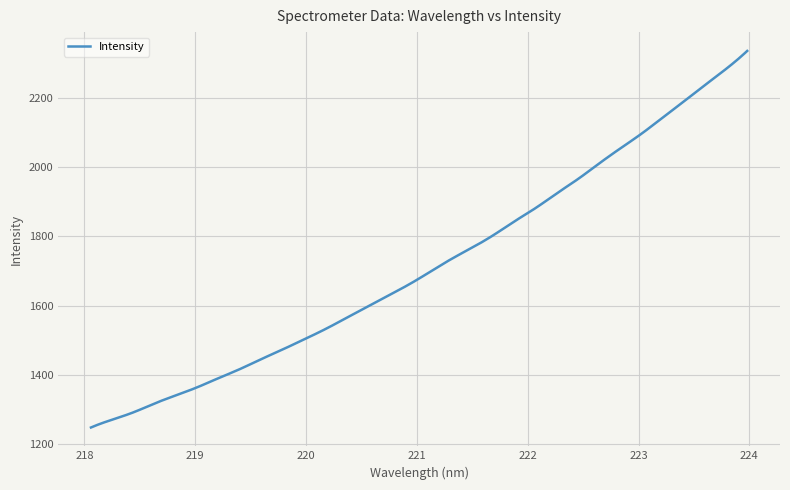

What is the smallest value displayed?

1248.4